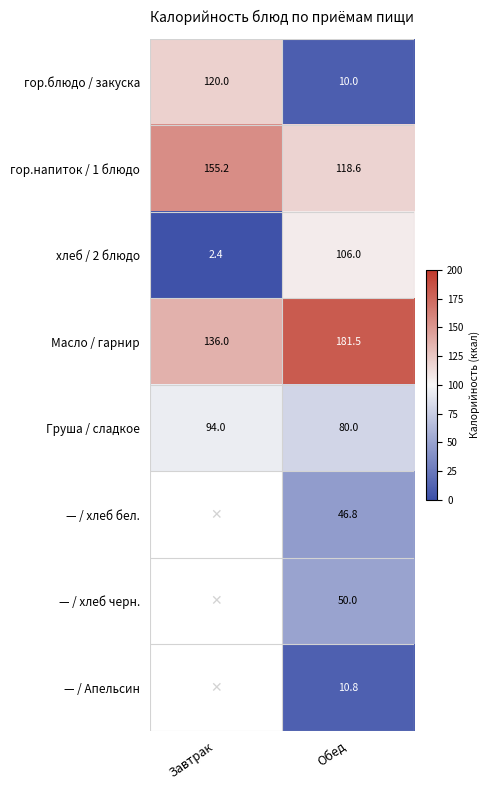

Count the number of data series in this chart.

8